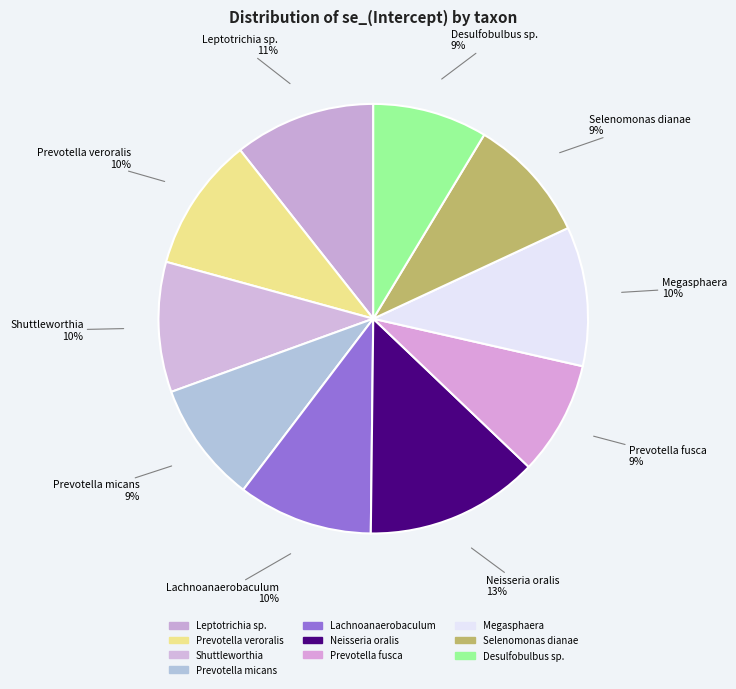

How many segments does this pie chart have?

10